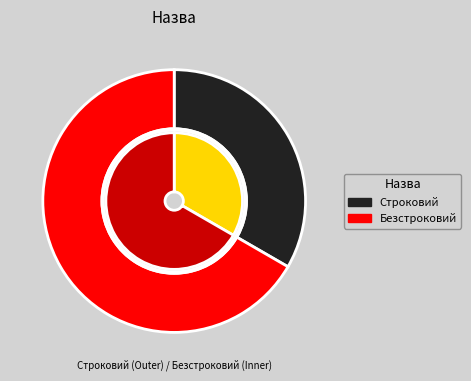

Is it true that Безстроковий is 76% of the pie?

False